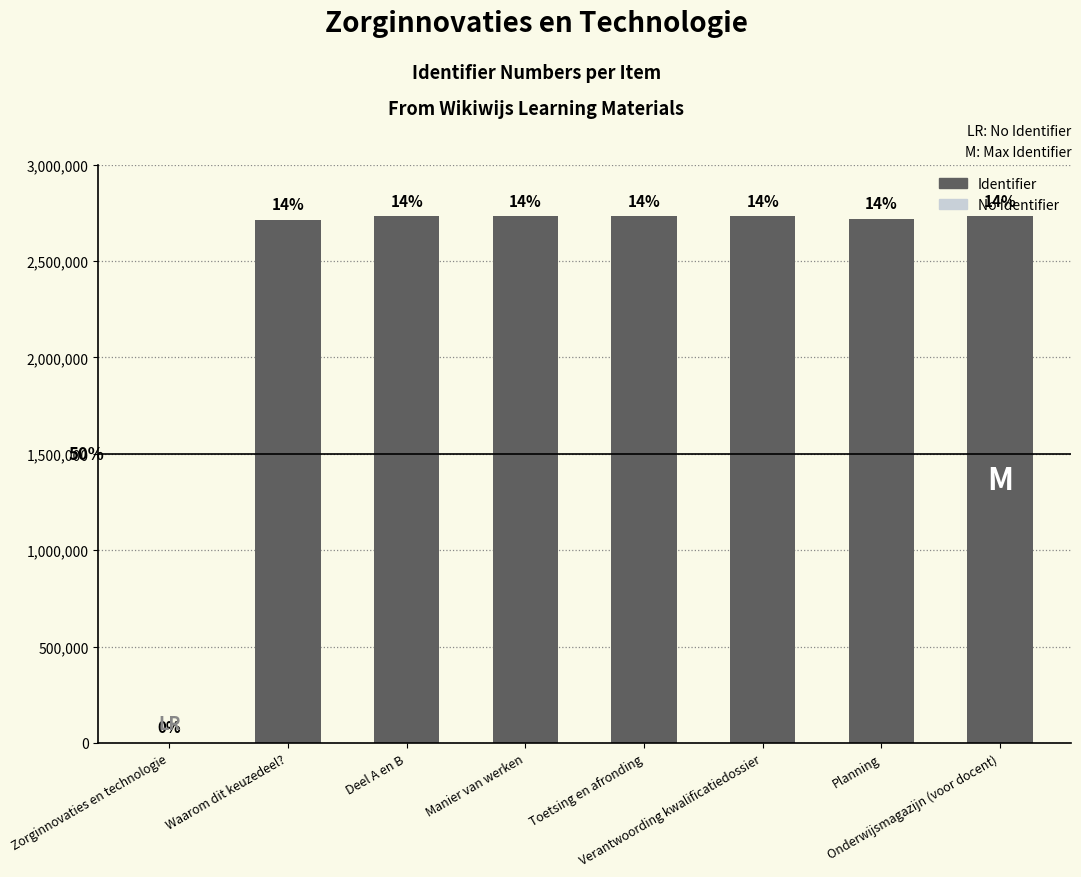

The value at Deel A en B is 3751968. True or false?

False